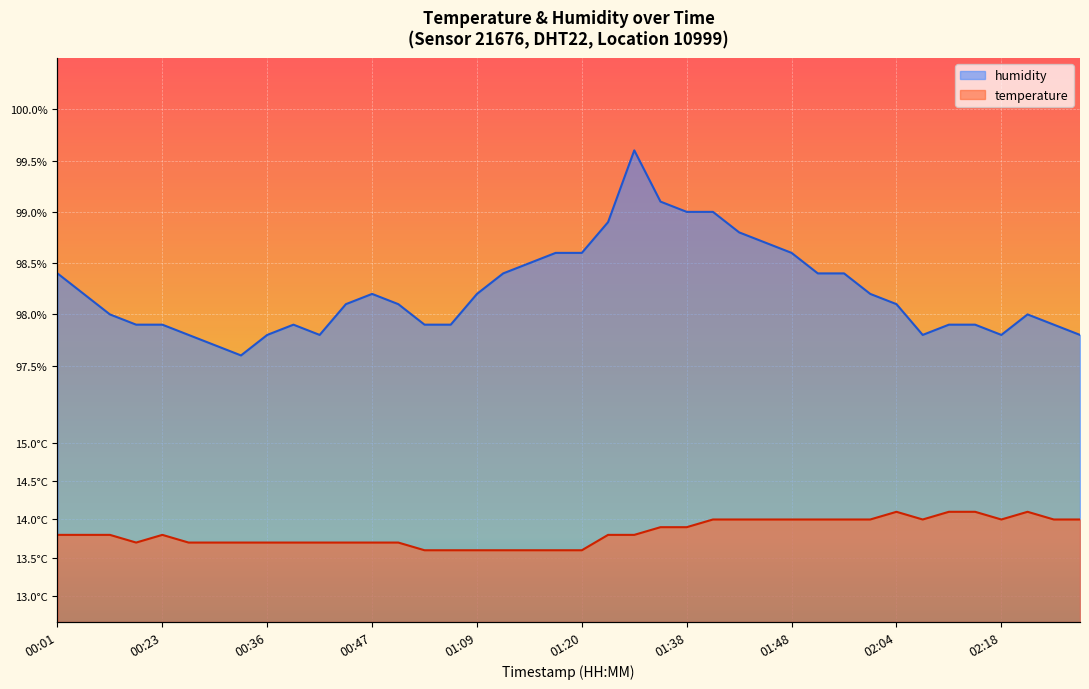

Which has a higher value, 01:59 or 01:20?

01:59